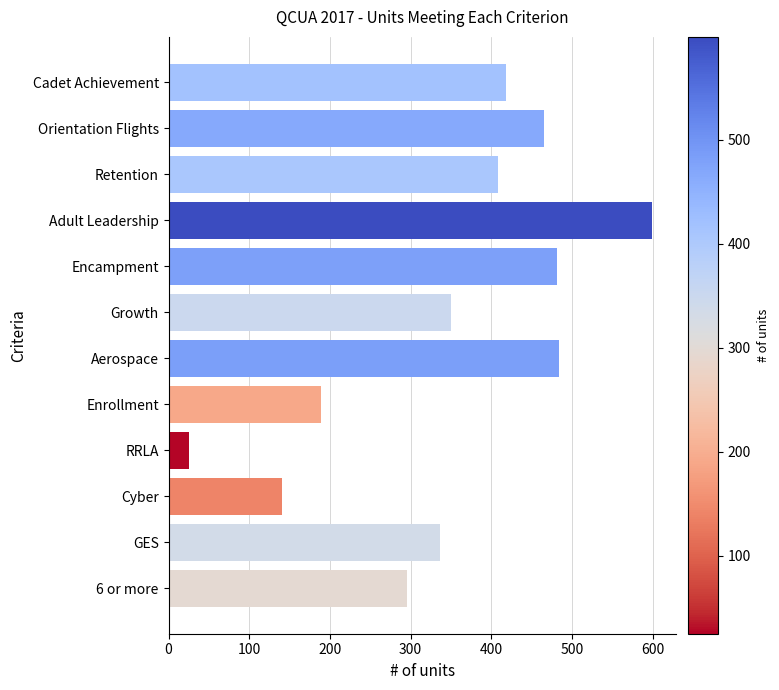

What is the change in value from Retention to GES?

-72